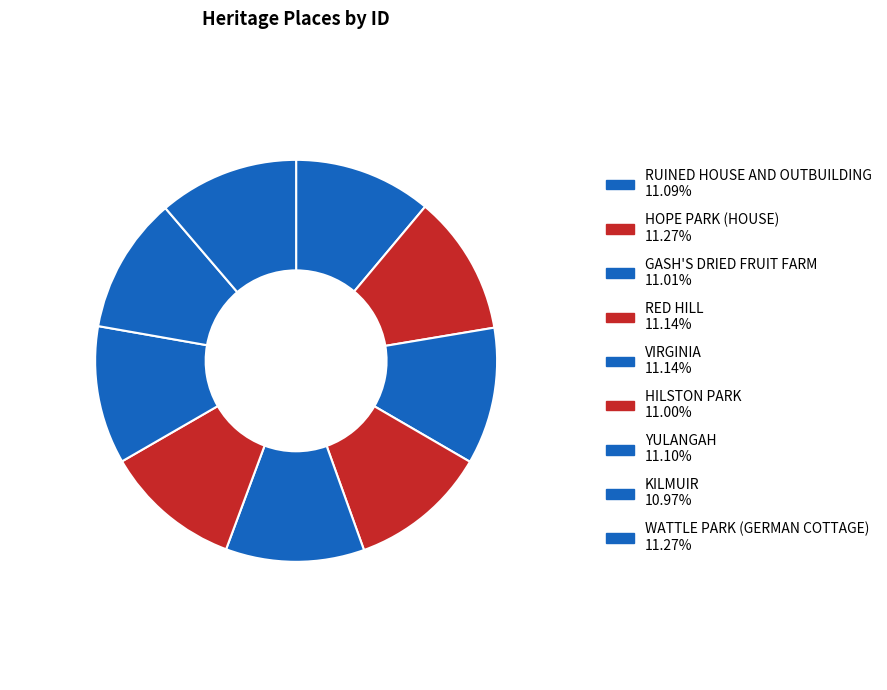

Rank the categories by value from lowest to highest.

KILMUIR, HILSTON PARK, GASH'S DRIED FRUIT FARM, RUINED HOUSE AND OUTBUILDING, YULANGAH, RED HILL, VIRGINIA, WATTLE PARK (GERMAN COTTAGE), HOPE PARK (HOUSE)